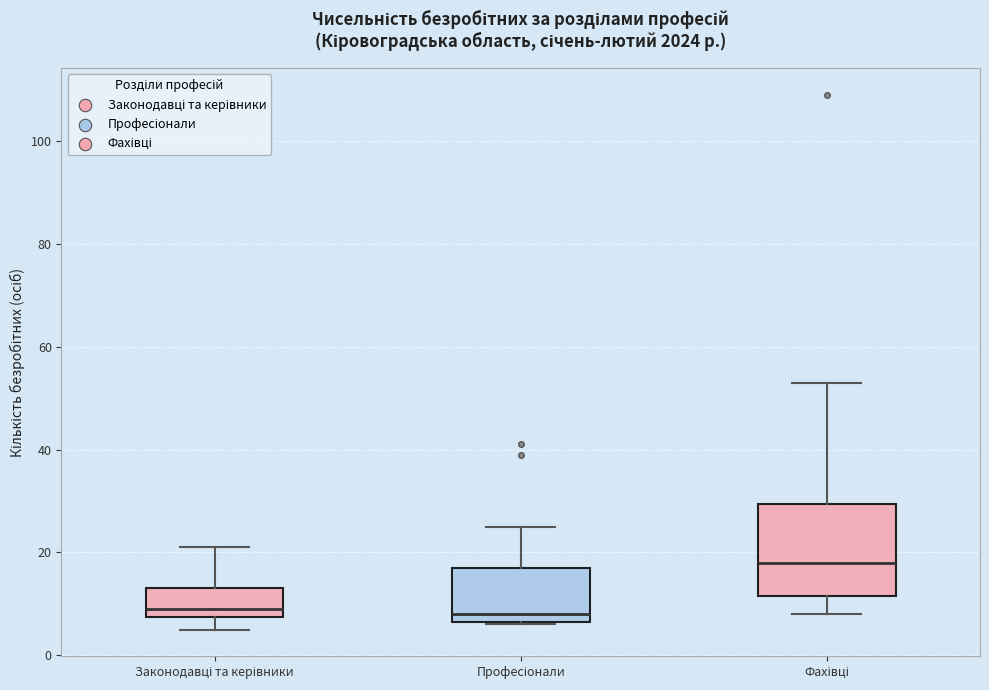

Reading left to right, transcribe this box plot: for each box, give where its median line is, the range the box spans, and where its two whiskers end, as read against the y-axis. The values are not printed on the chart, so give them approximately, as read against the axis.

Законодавці та керівники: median 10, box 8 to 14, whiskers 6 to 22
Професіонали: median 8, box 6 to 18, whiskers 6 to 26
Фахівці: median 18, box 12 to 30, whiskers 8 to 54